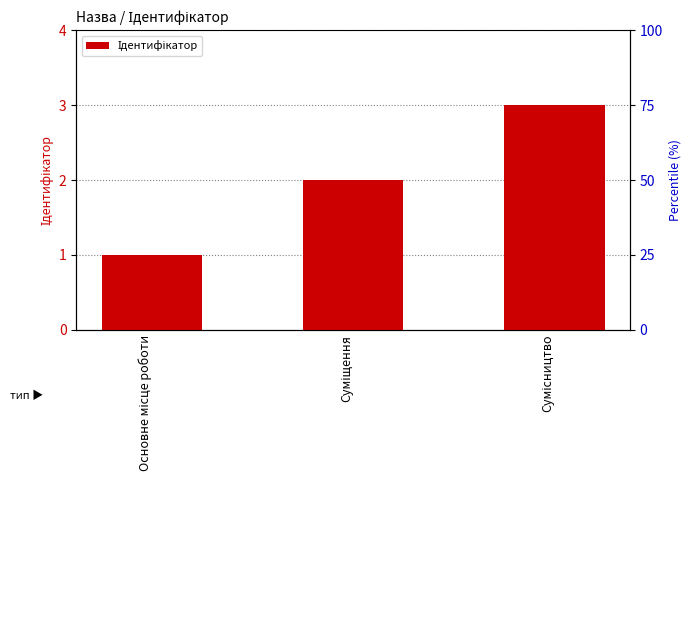

Count the values in the range 1 to 3.

3